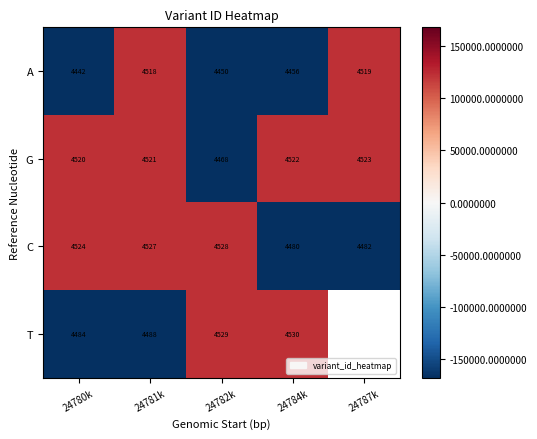

At which label does A reach its peak?

24787k